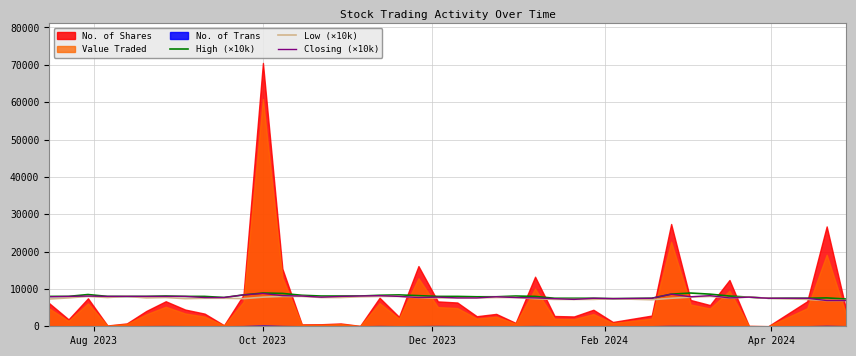

How many data points in Closing (×10k) are less than 7900?

20